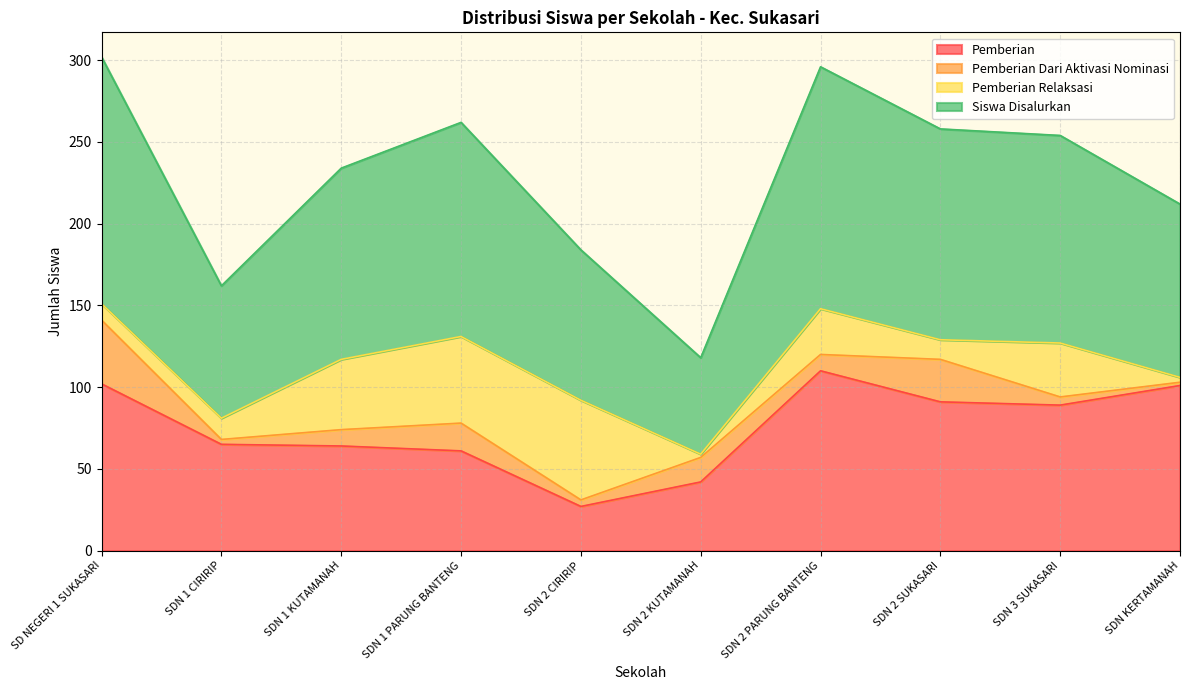

True or false: Siswa Disalurkan has more than 2 points higher than both neighbors.

False